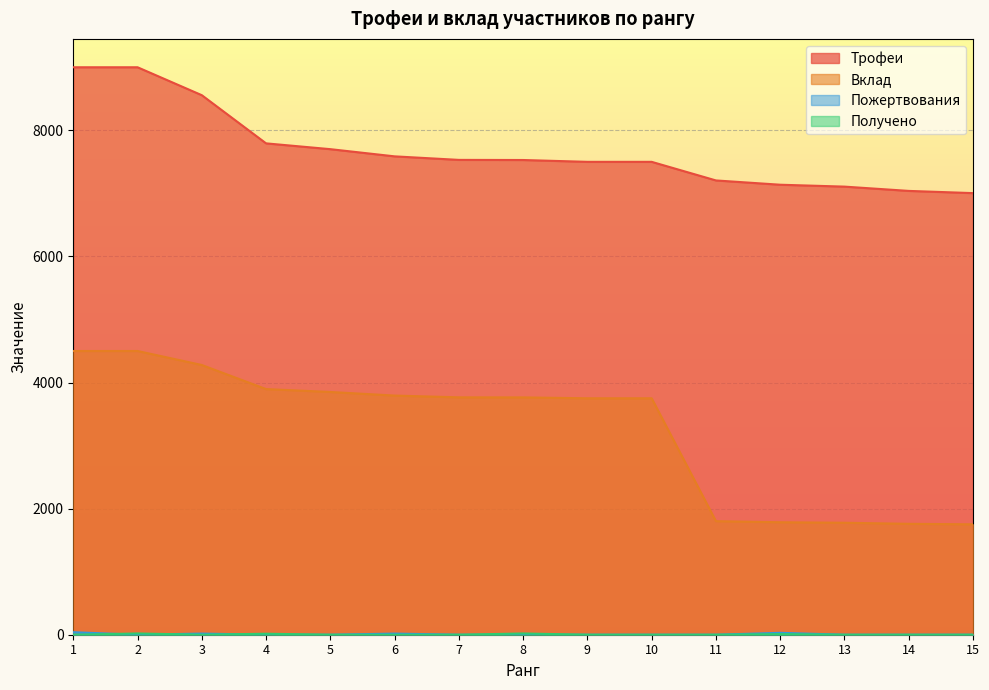

The Пожертвования series shows -16 at 2. True or false?

False